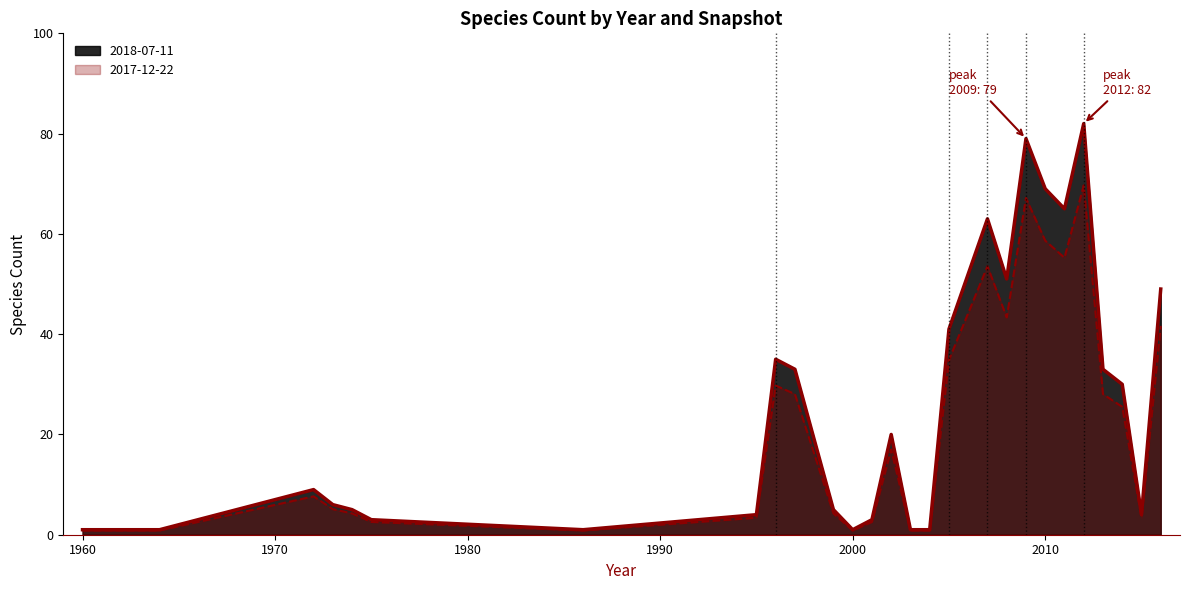

At how many categories does at least one series exceed 50?

6